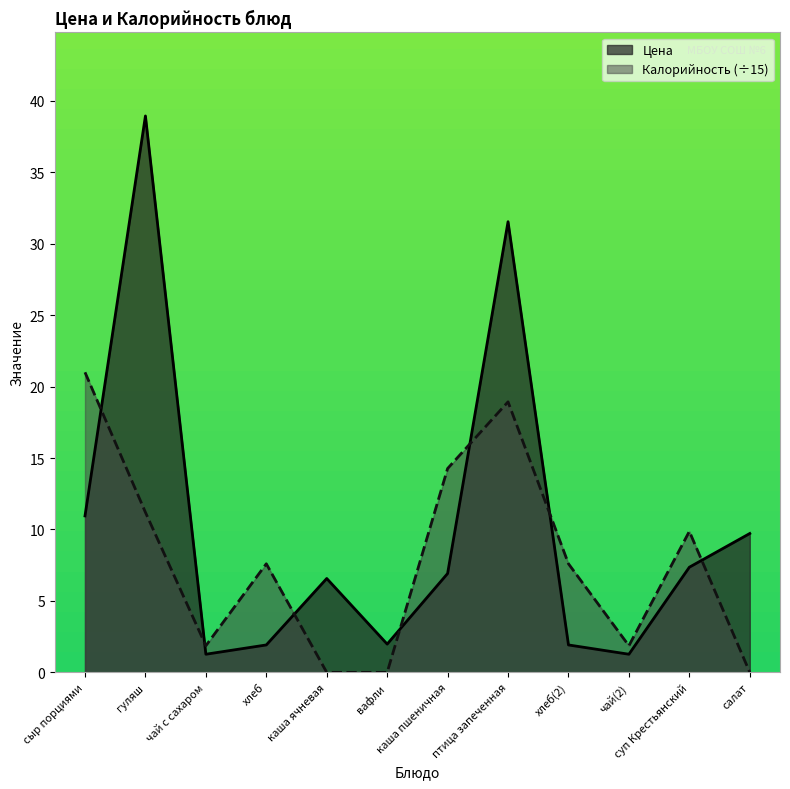

True or false: Калорийность and Цена cross at least once.

True